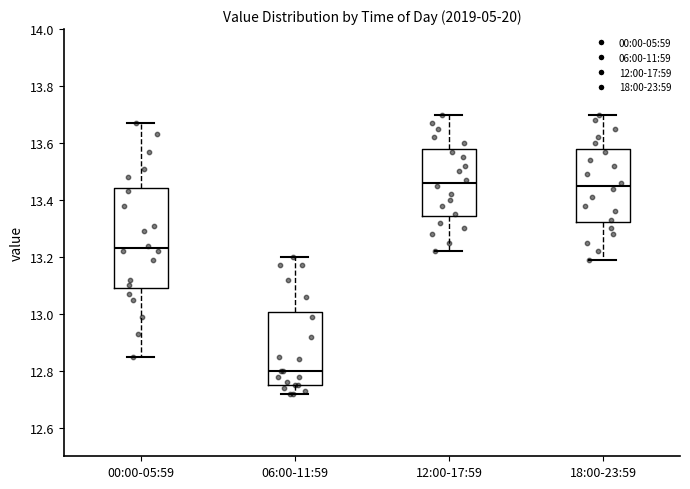

Reading left to right, read every box against the y-axis: the position of its median line, the range the box covers, and the ends of its whiskers. The values are not printed on the chart, so give them approximately, as read against the axis.

00:00-05:59: median 13.24, box 13.10 to 13.44, whiskers 12.86 to 13.68
06:00-11:59: median 12.80, box 12.76 to 13.00, whiskers 12.72 to 13.20
12:00-17:59: median 13.46, box 13.34 to 13.58, whiskers 13.22 to 13.70
18:00-23:59: median 13.46, box 13.32 to 13.58, whiskers 13.20 to 13.70